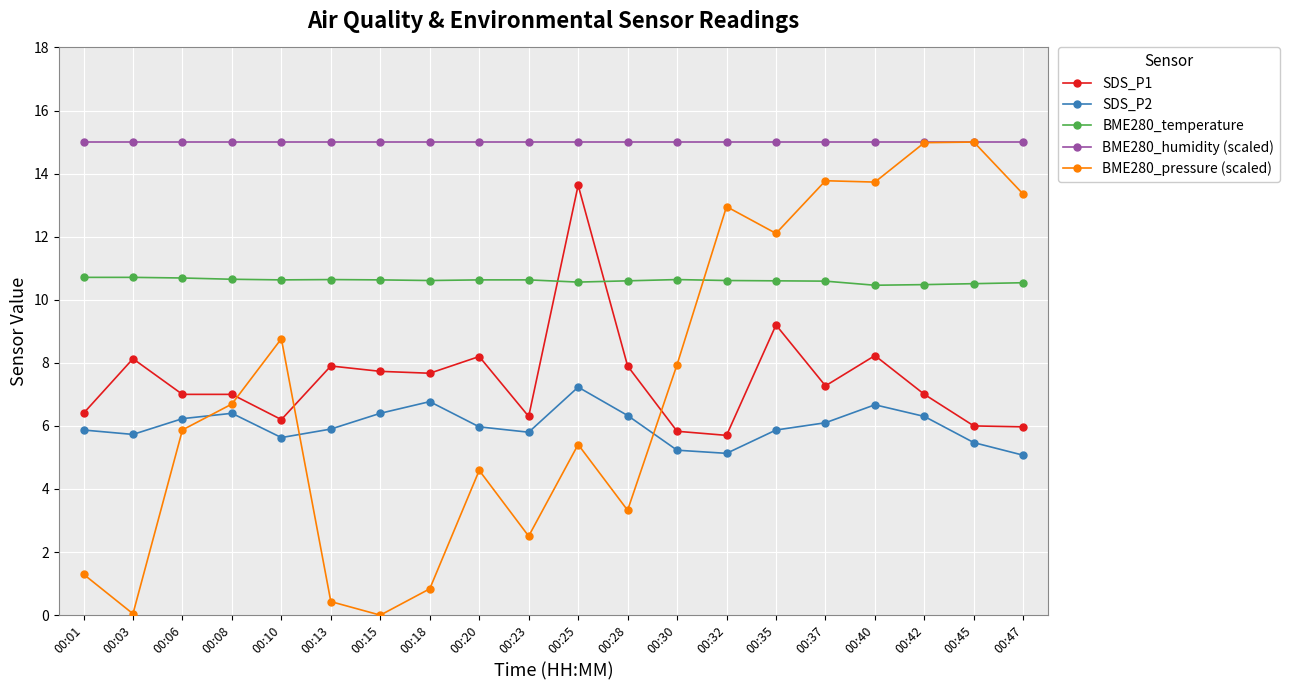

What is the sum of all SDS_P2 values?

120.1